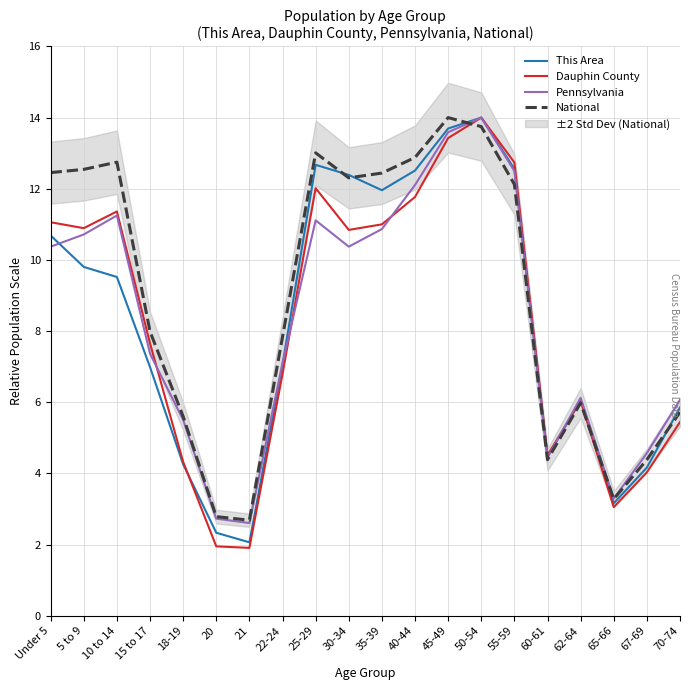

What is the sum of the This Area values at 35-39 and 67-69?

16.1